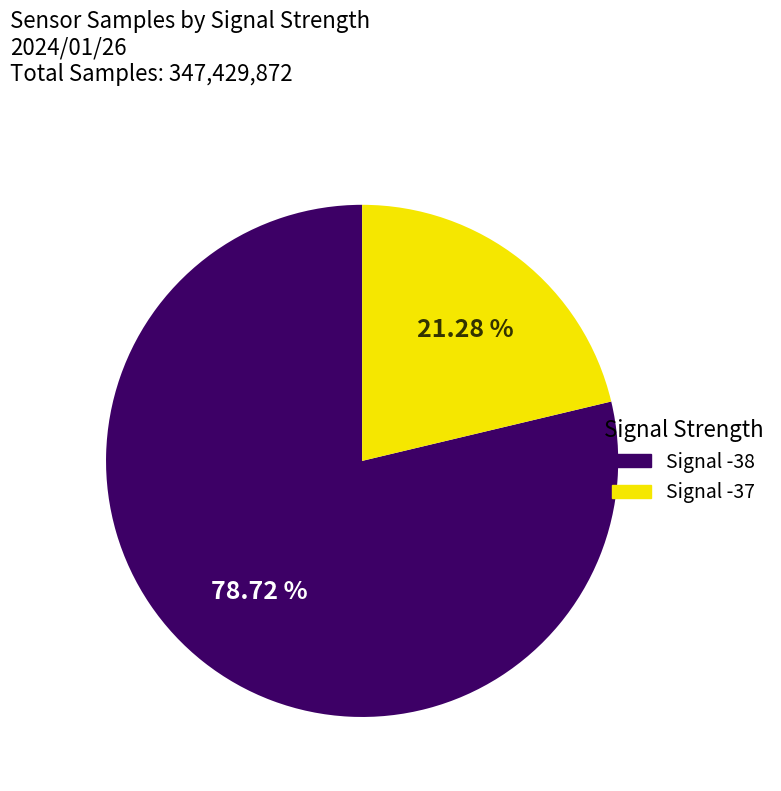

Does Signal -37 represent more than half of the total?

No